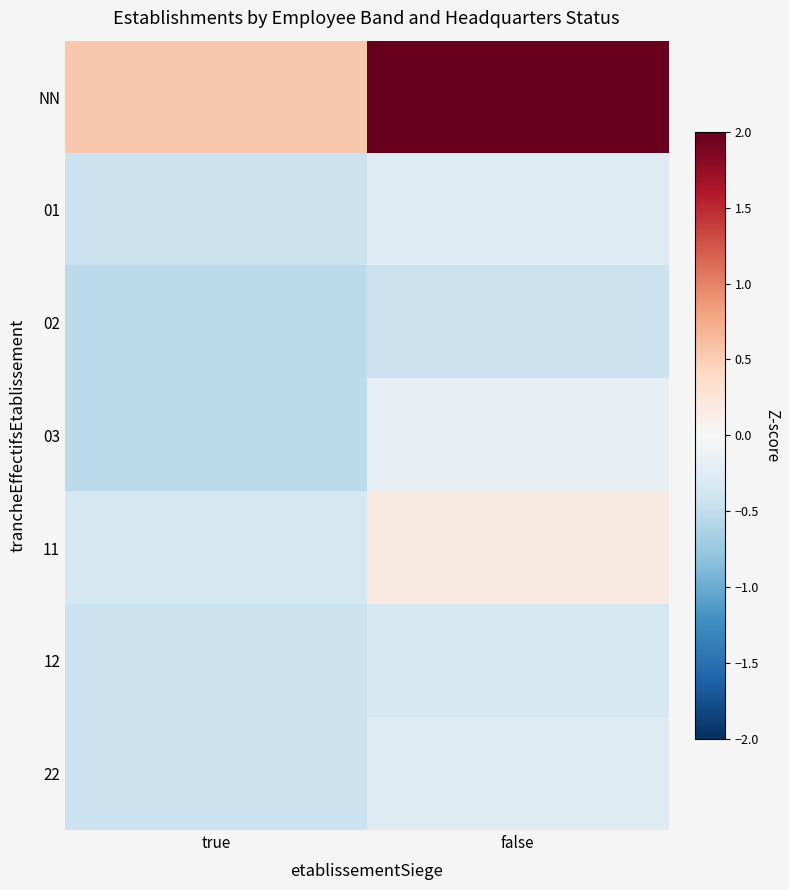

Between false and true, which is larger?

false